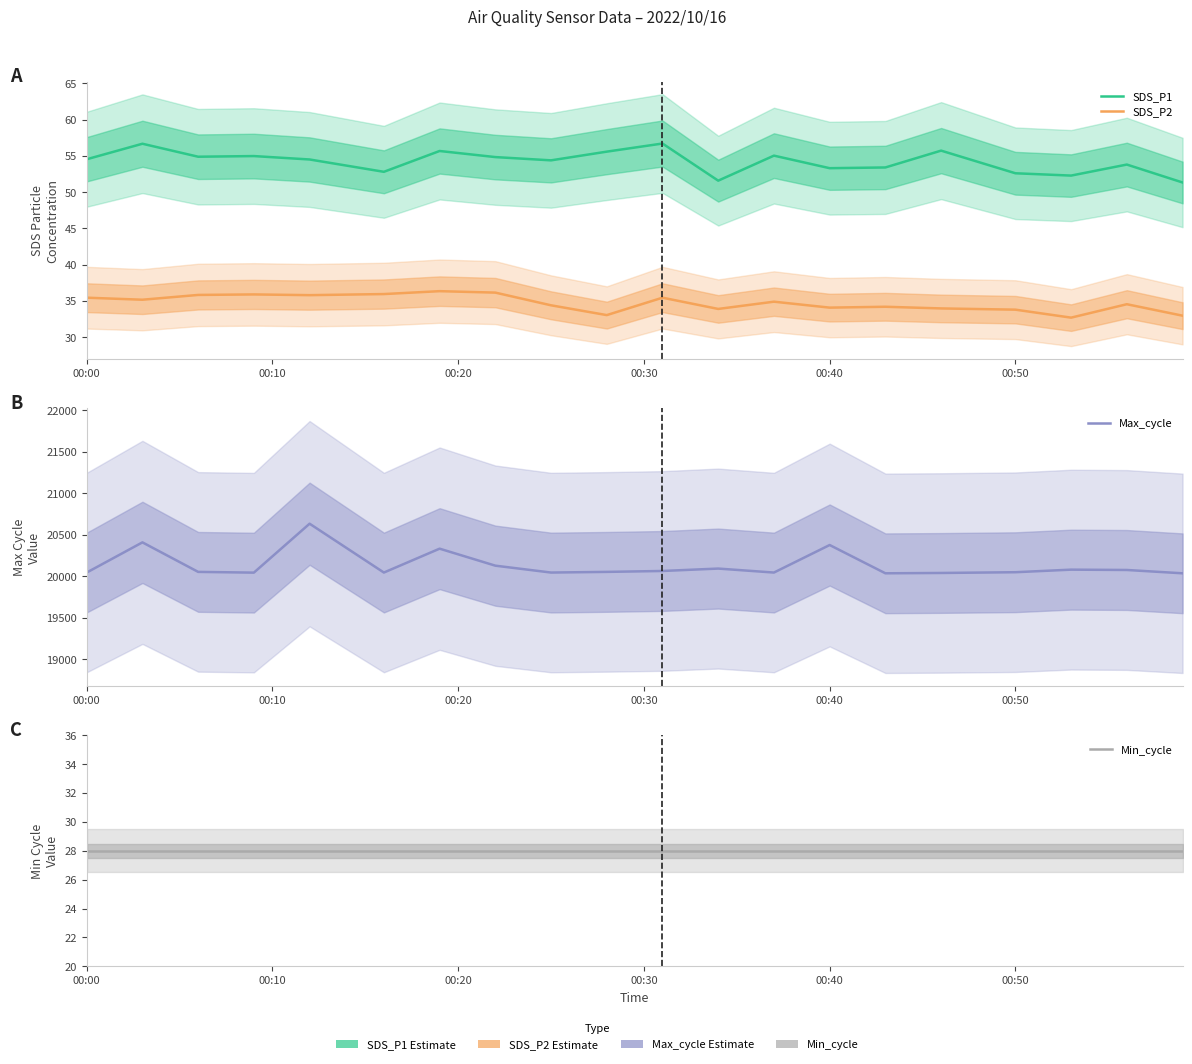

Count the number of categories in the chart.

20